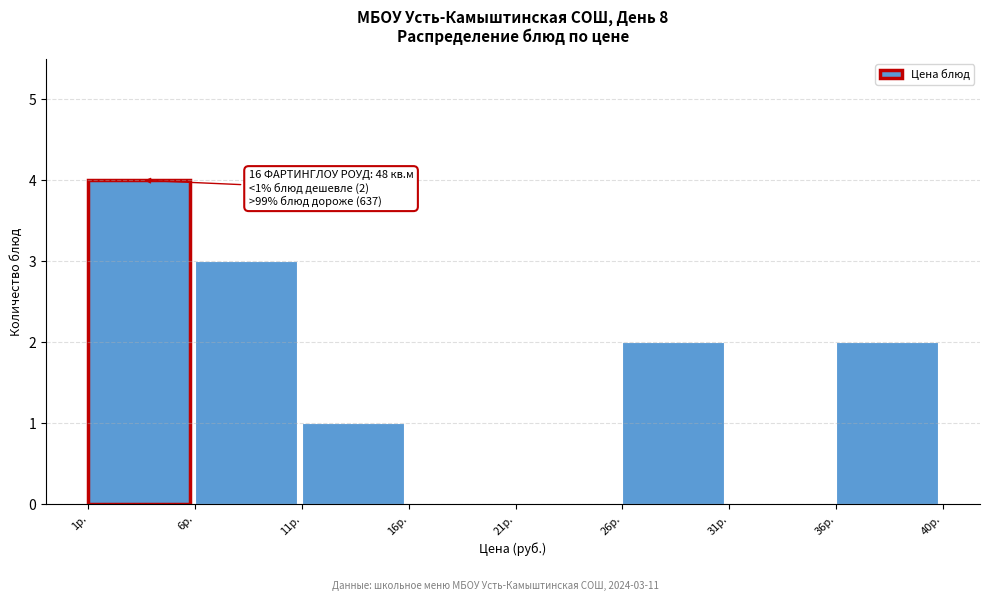

Reading right to left, extract all data points from this chart.

36р.=2	31р.=0	26р.=2	21р.=0	16р.=0	11р.=1	6р.=3	1р.=4